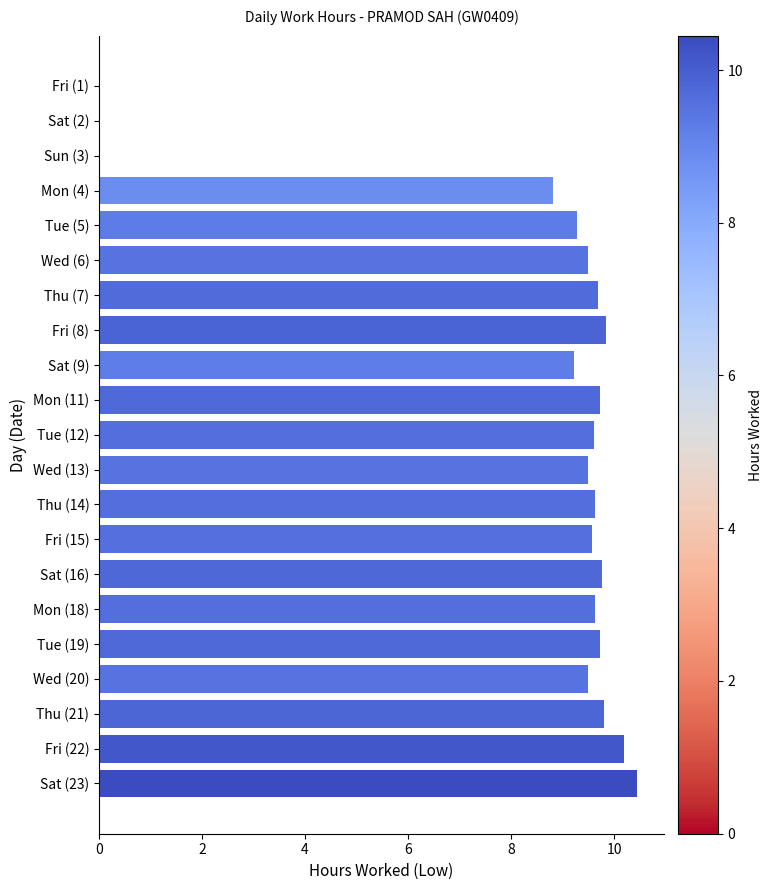

Approximately how many times larger is the value at Fri (8) compared to Thu (7)?

1.0